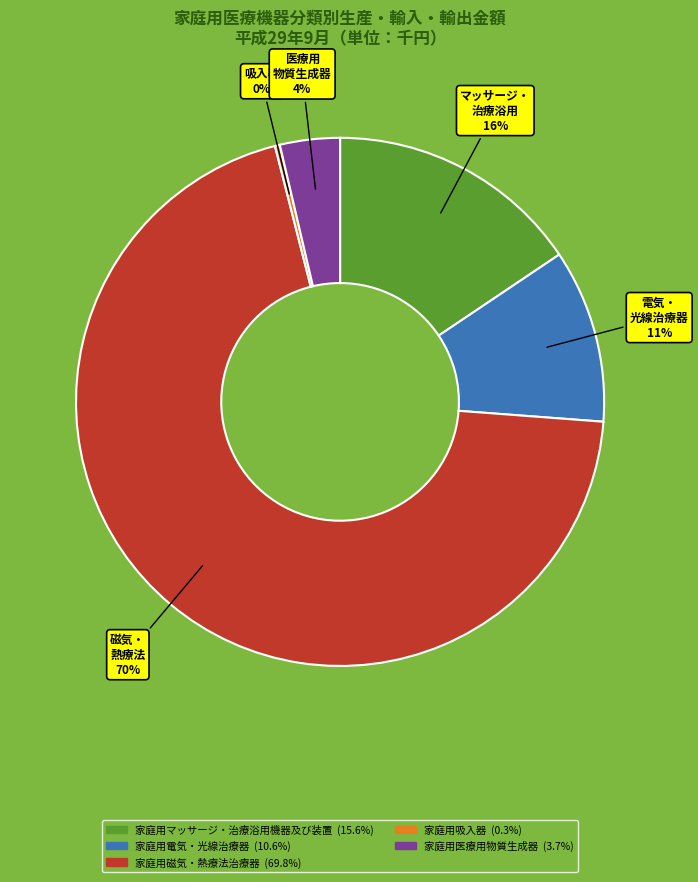

What is the largest slice in the pie chart?

家庭用磁気・熱療法治療器